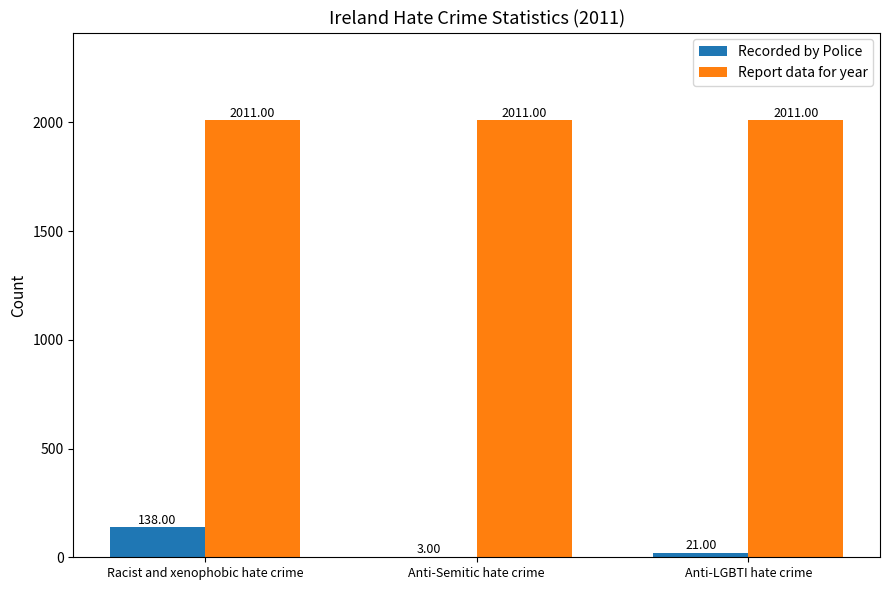

What value does the Report data for year series have at Anti-LGBTI hate crime?

2011